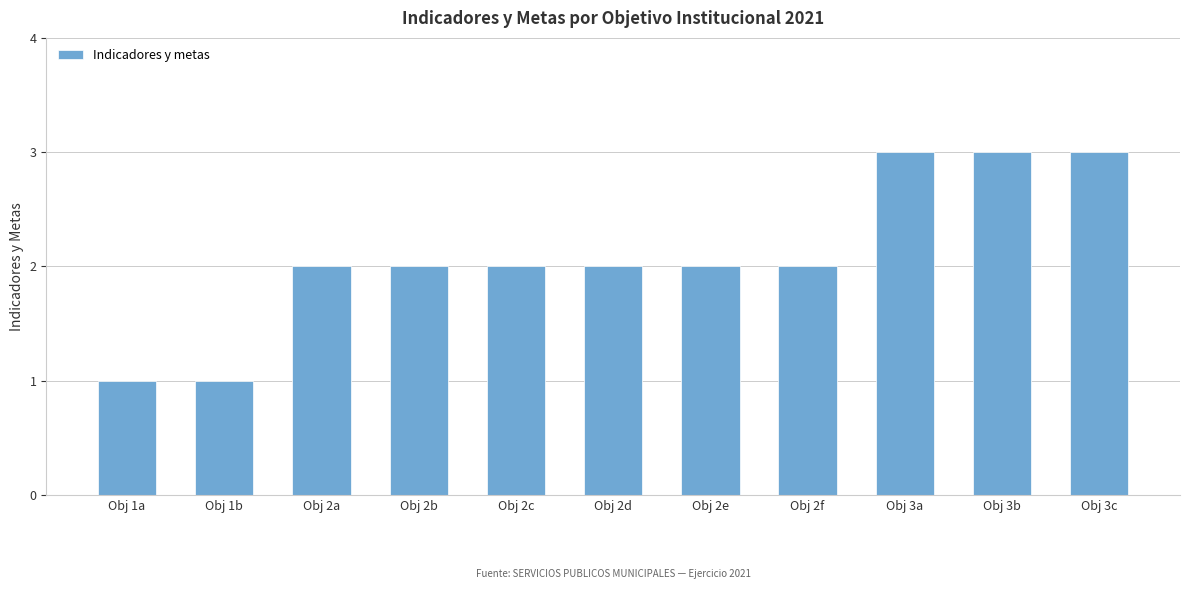

What is the label of the 1st bar from the right?

Obj 3c